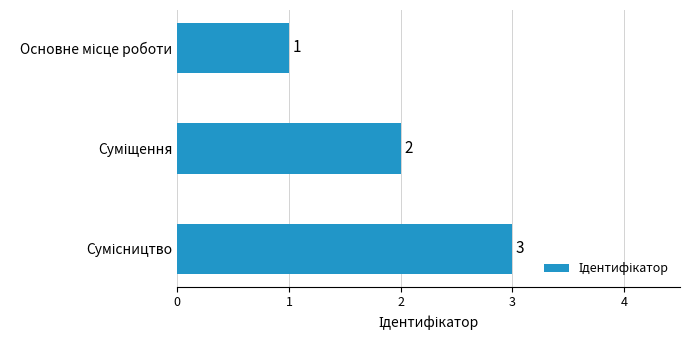

How many values are between 1 and 3?

3